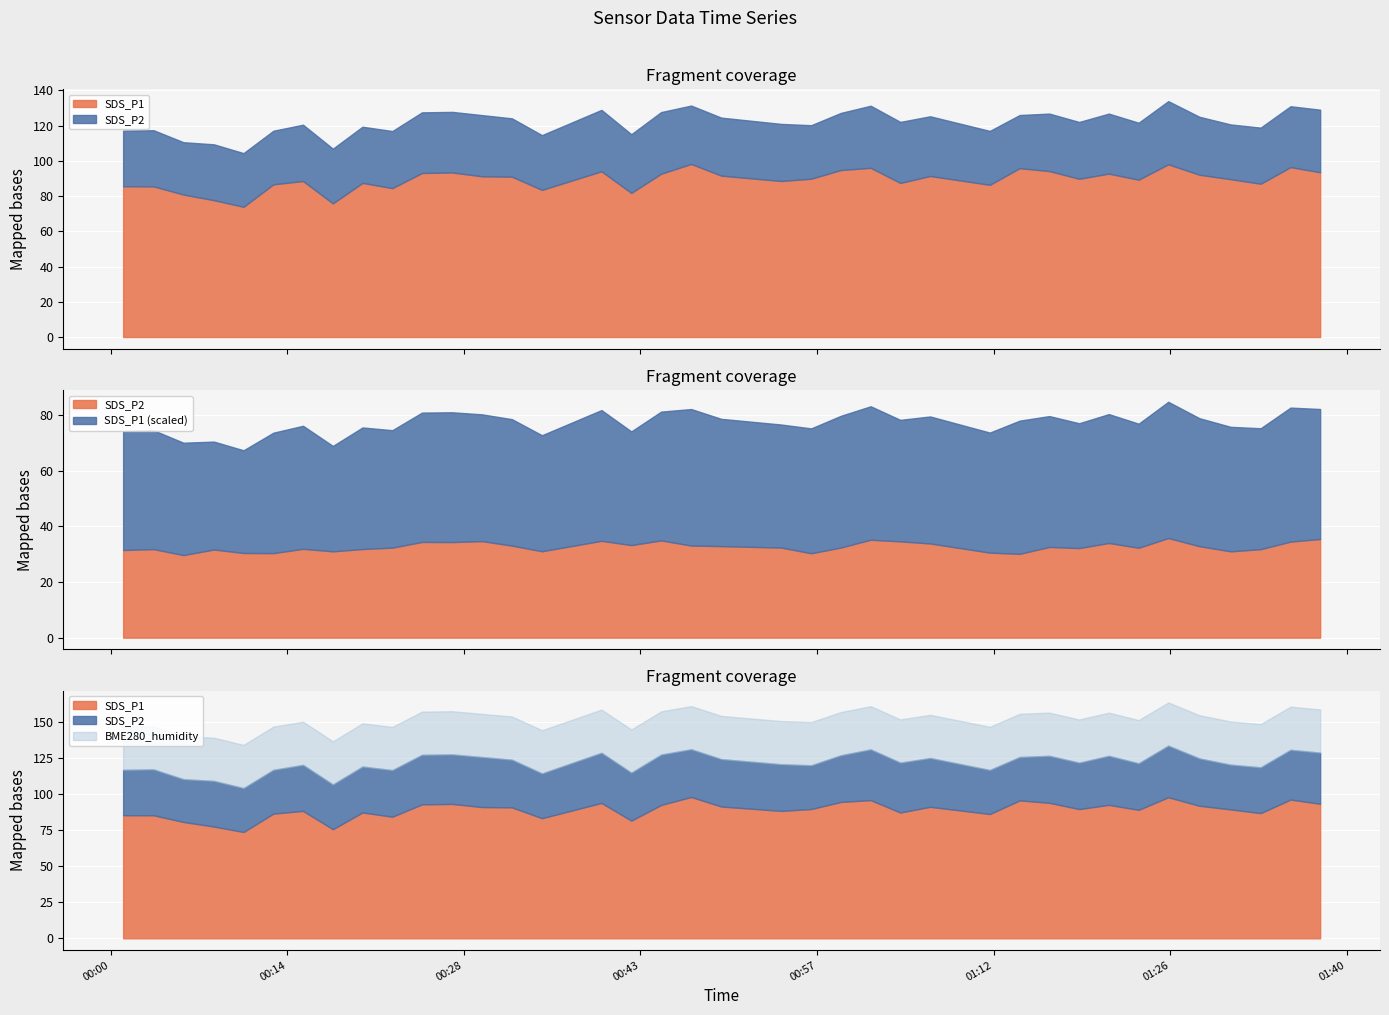

Which series changed the most between 3 and 35?

SDS_P1